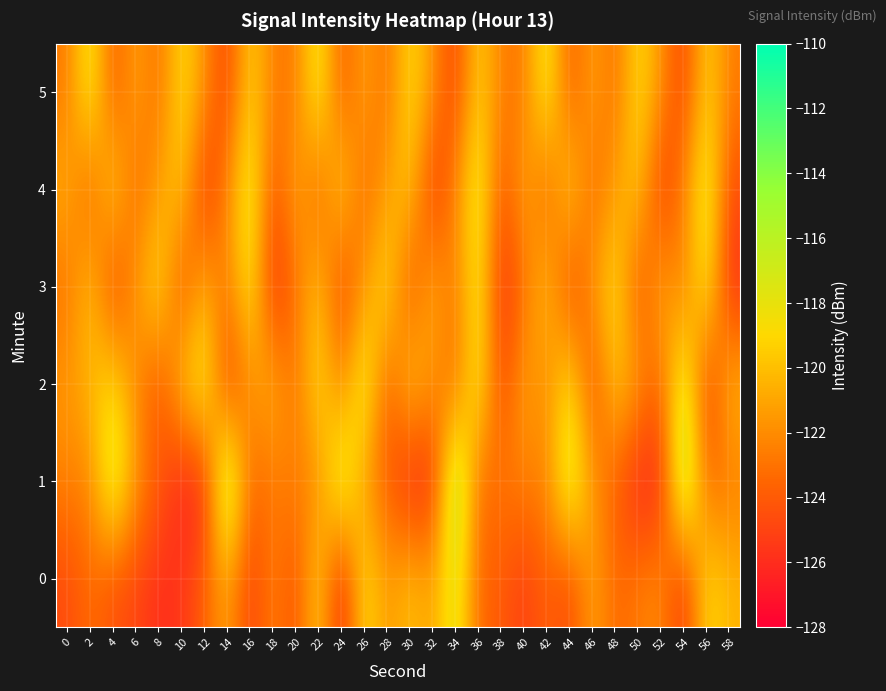

At which category does the chart reach its peak across all series?

14